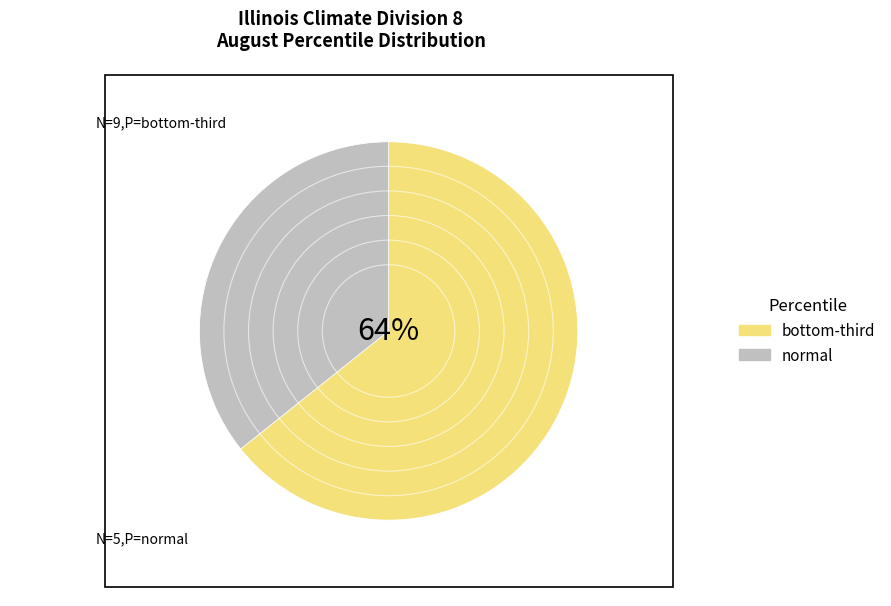

Which slice represents more than half of the pie?

bottom-third